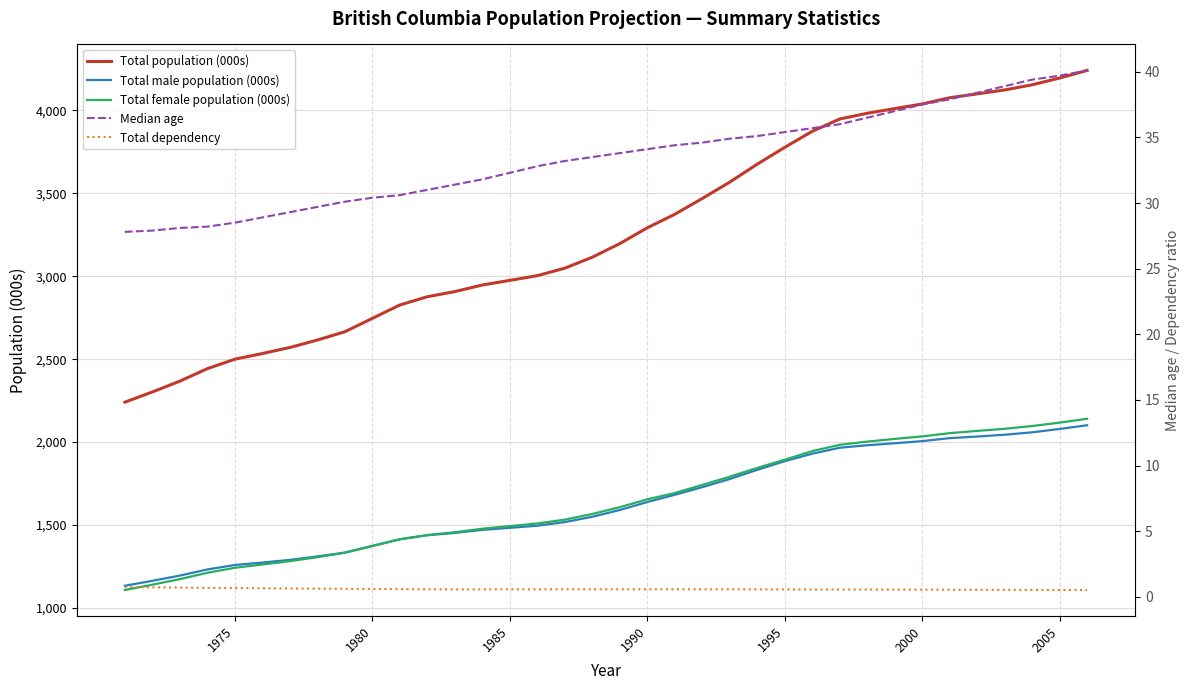

The Total population (000s) series shows 5752.0 at 2000. True or false?

False